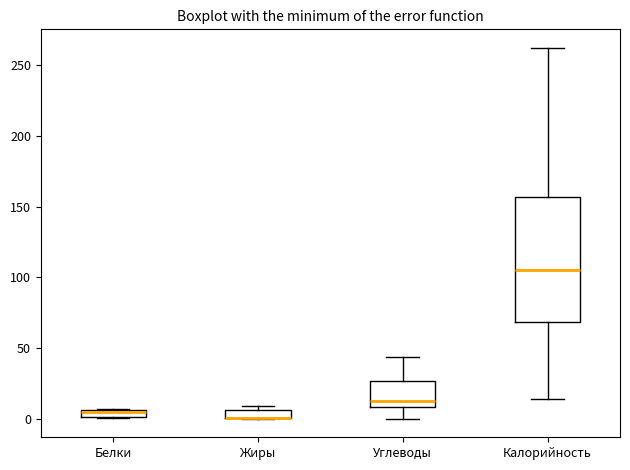

Comparing the boxes themselves (not the whiskers), which one is the tallest?

Калорийность